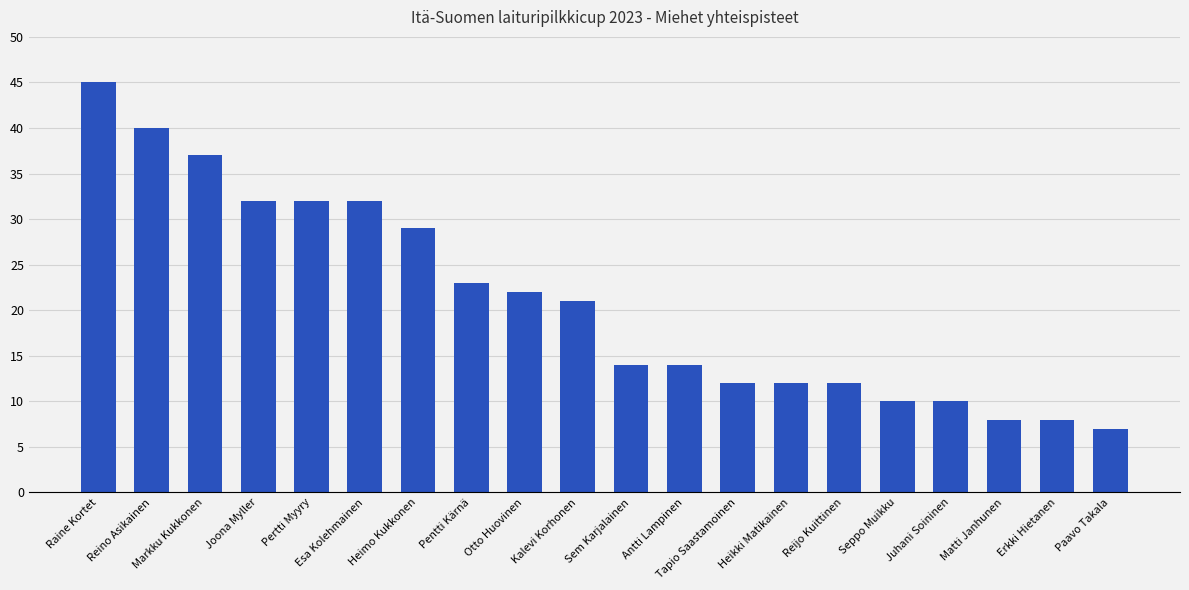

At which label does the data first exceed 21?

Raine Kortet